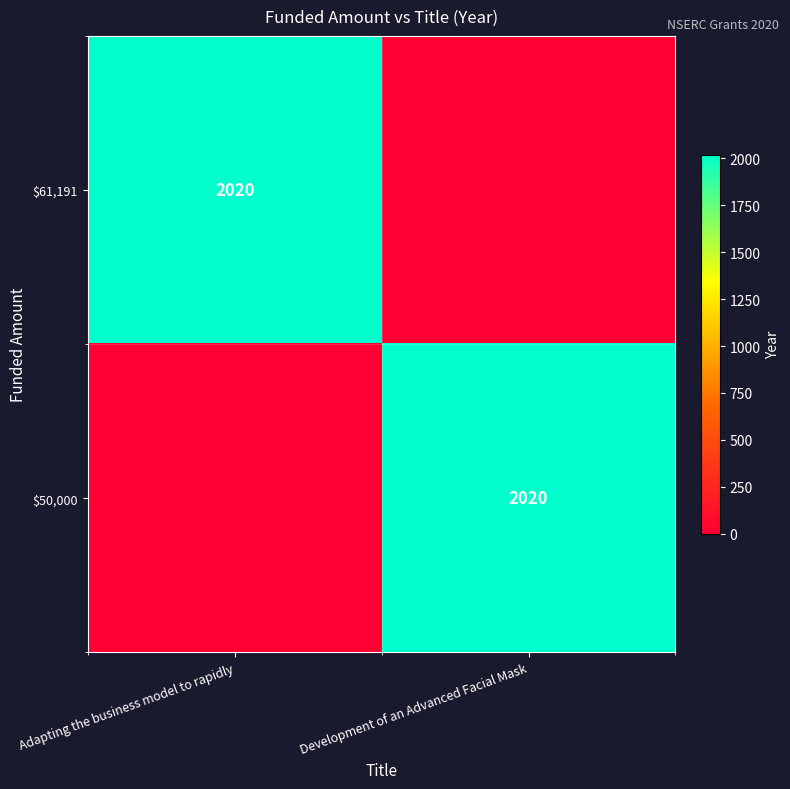

At how many categories does at least one series exceed 1162?

2